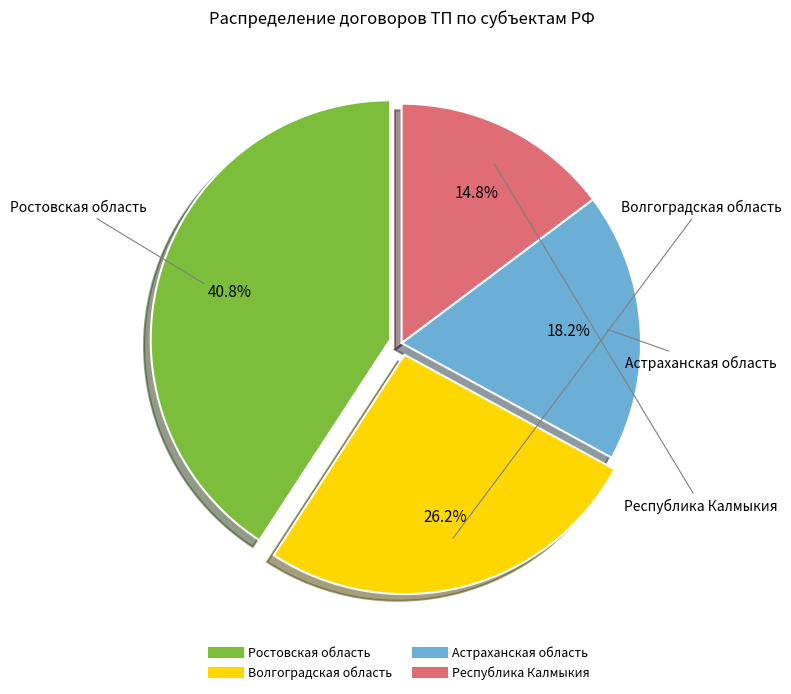

What is the largest slice in the pie chart?

Ростовская область